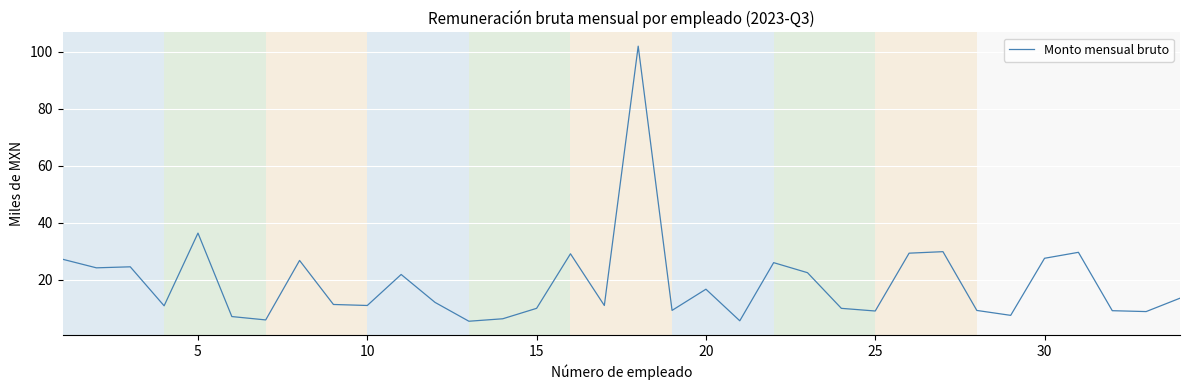

What is the difference between the maximum and minimum values?

96.4